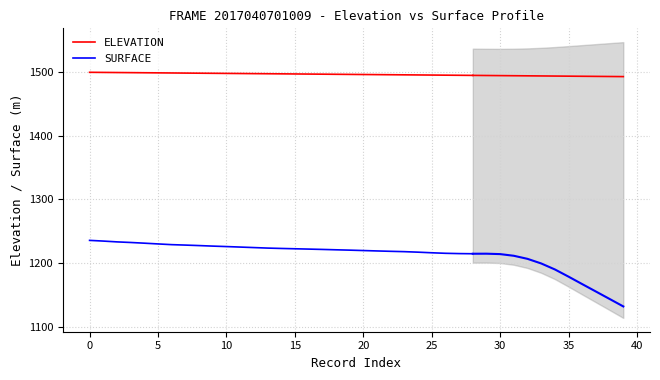

The value of ELEVATION at 5 is 694.5. True or false?

False